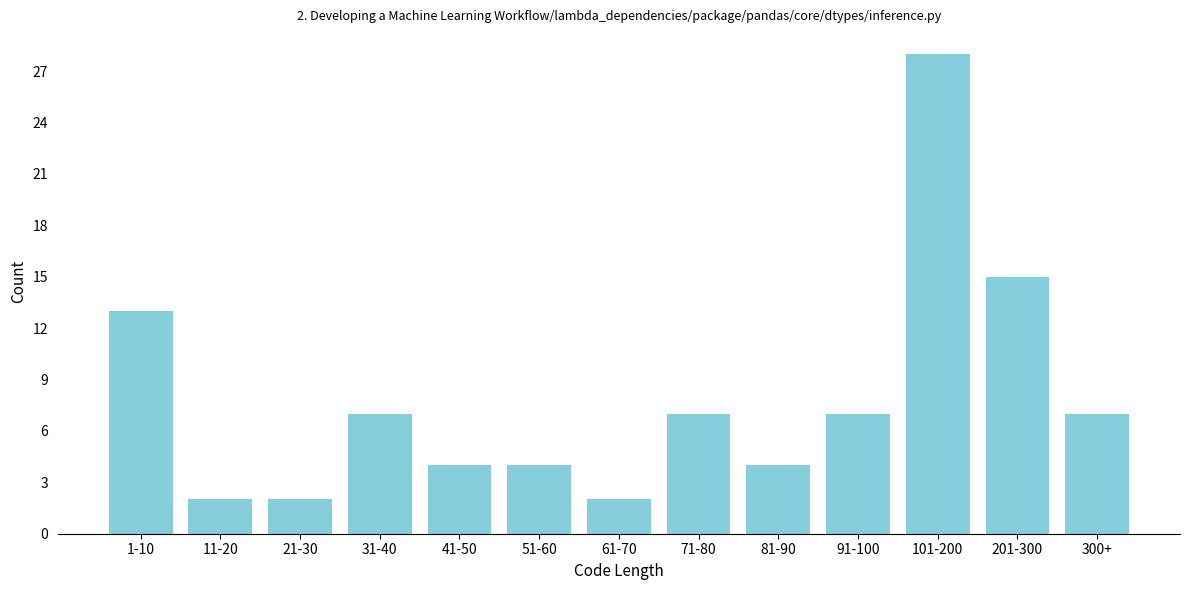

Reading right to left, extract all data points from this chart.

7	15	28	7	4	7	2	4	4	7	2	2	13